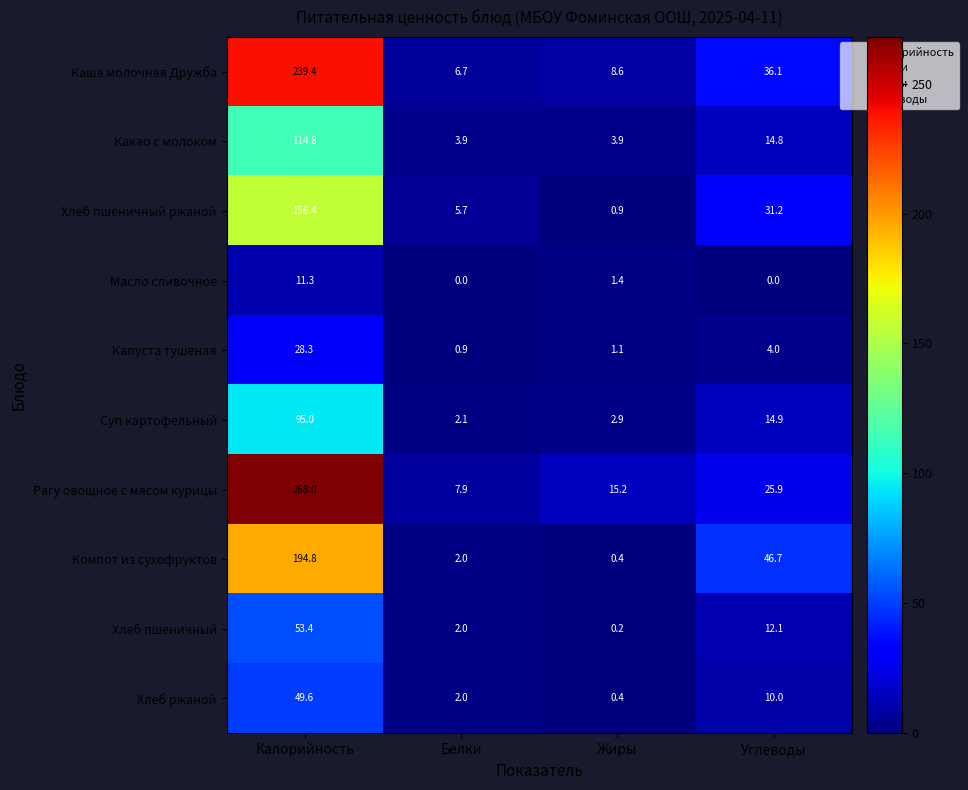

What is the difference between the highest and lowest values at Белки?

7.9